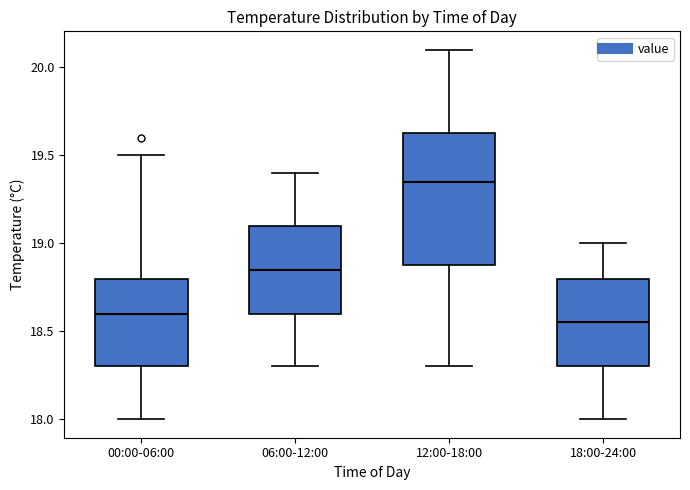

Which box has the lowest median line?

18:00-24:00